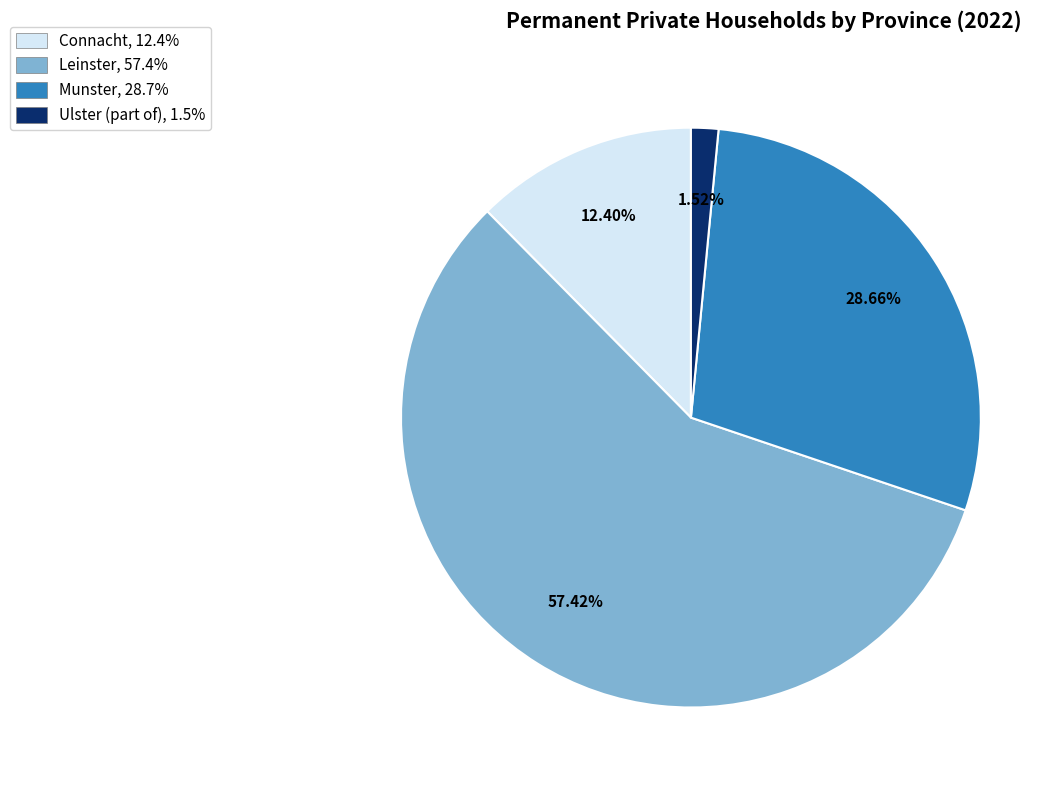

To the nearest percent, what is the difference between the largest and smallest slice percentages?

56%